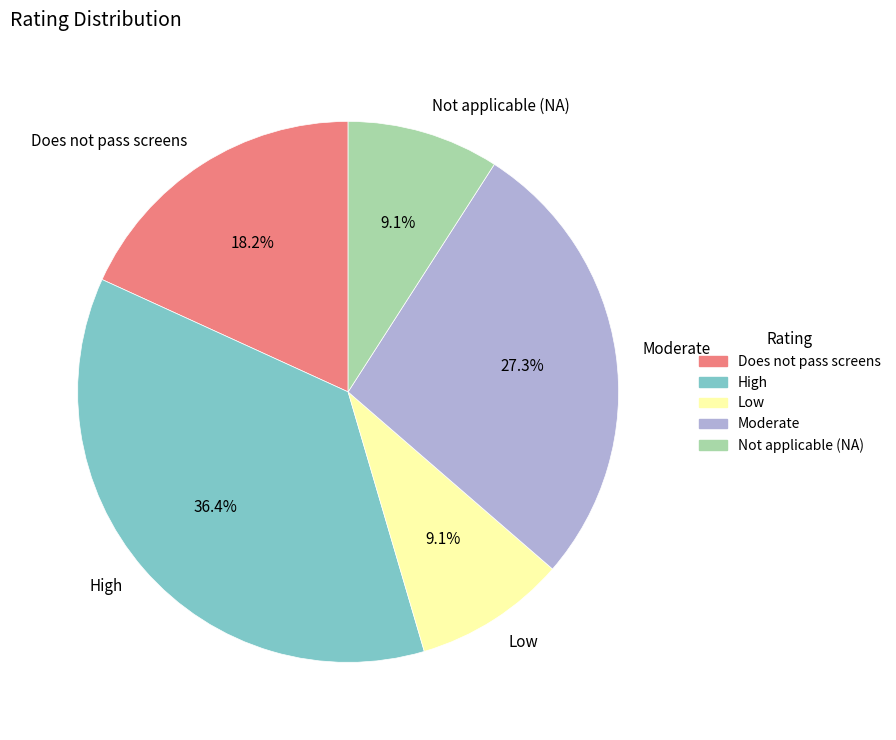

What percentage do Low and Moderate together represent?

36.4%